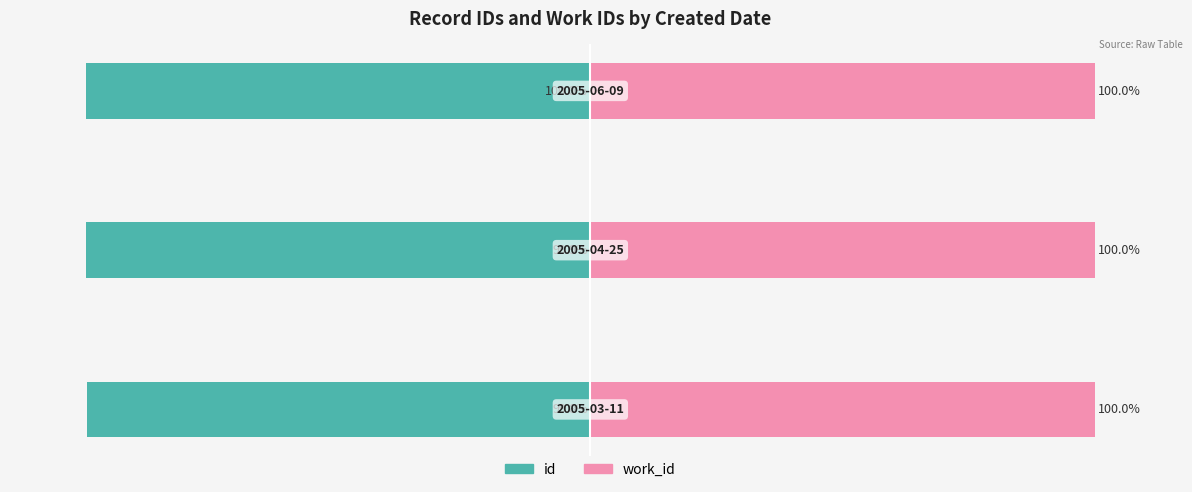

How many bars are there in total?

6